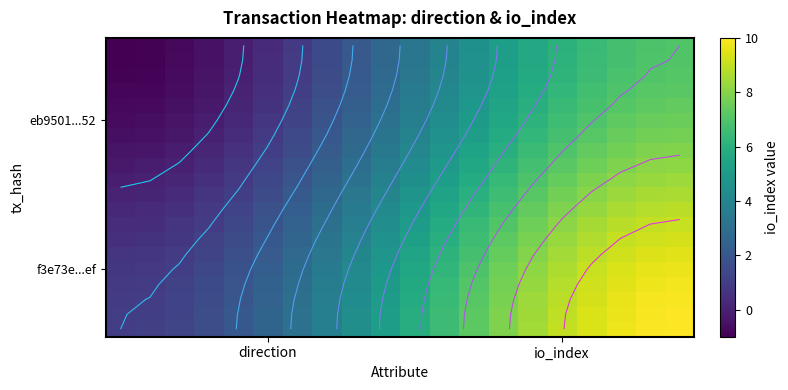

At how many categories does at least one series exceed 5?

11